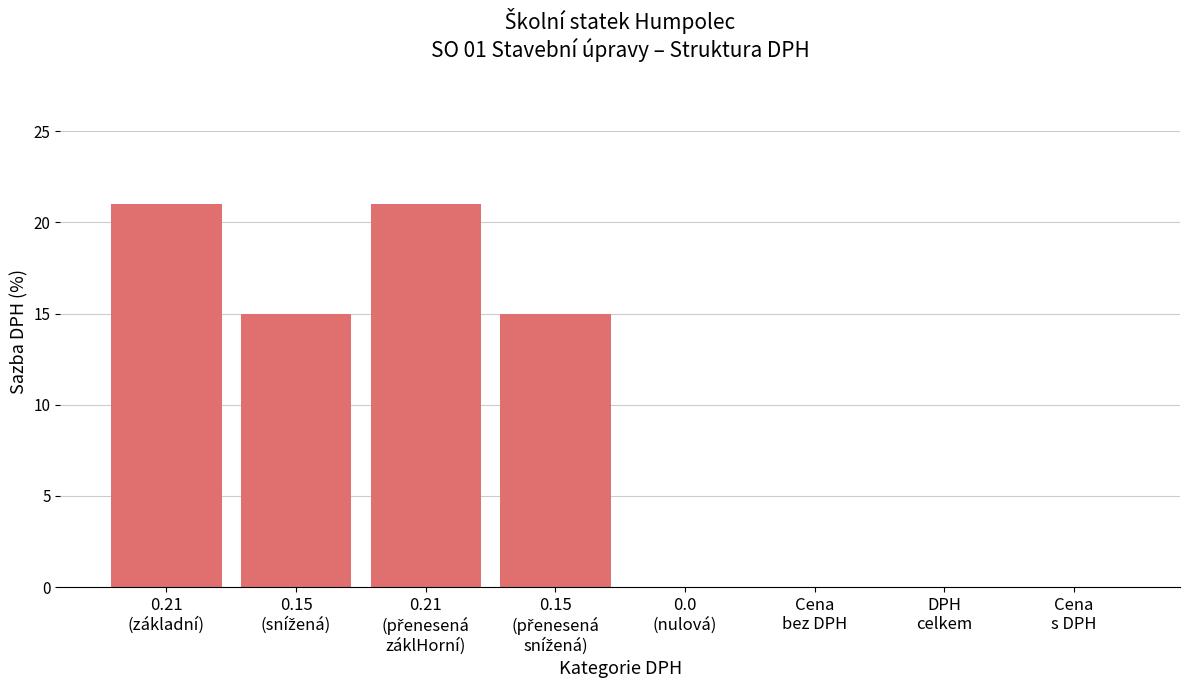

What is the maximum value shown in the chart?

21